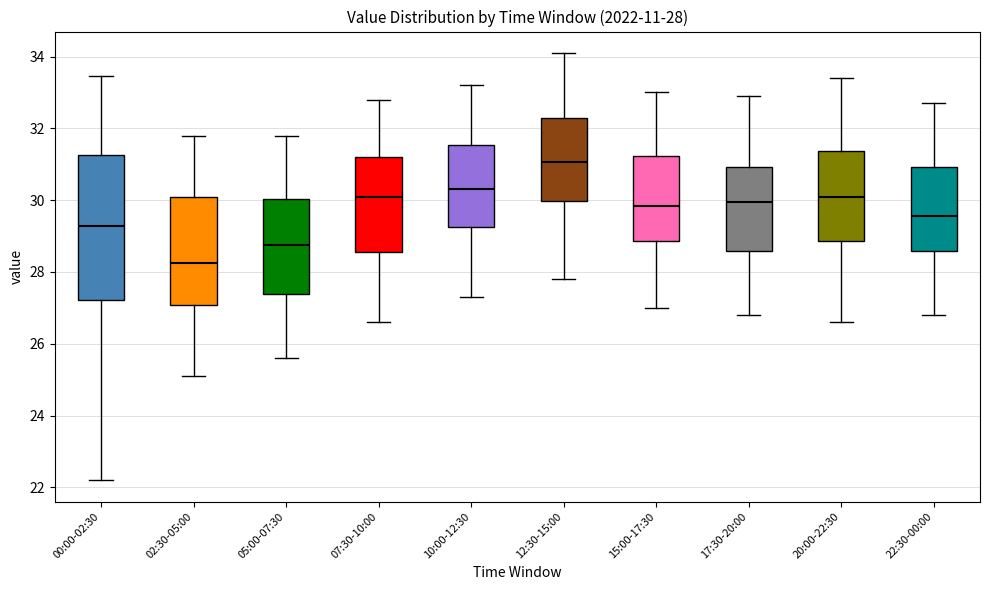

Which box has the highest median line?

12:30-15:00